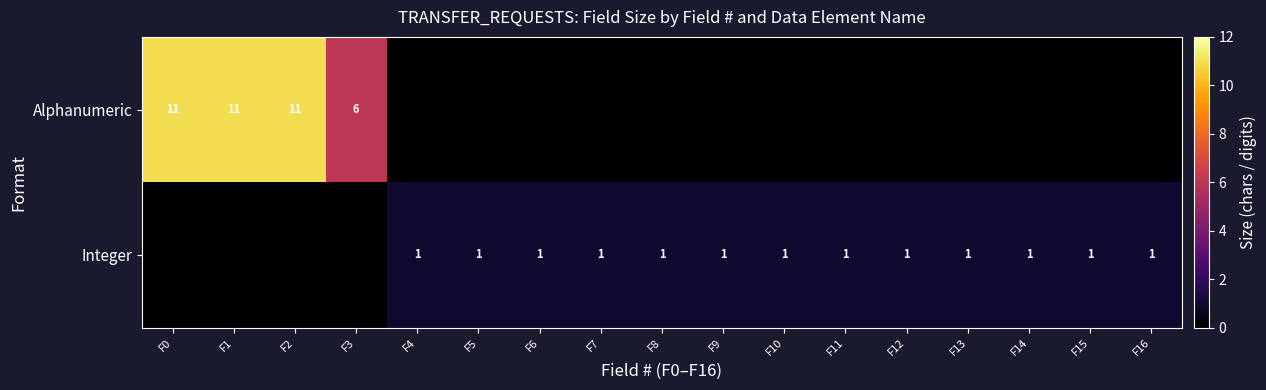

The value of Alphanumeric at F2 is 11. True or false?

True